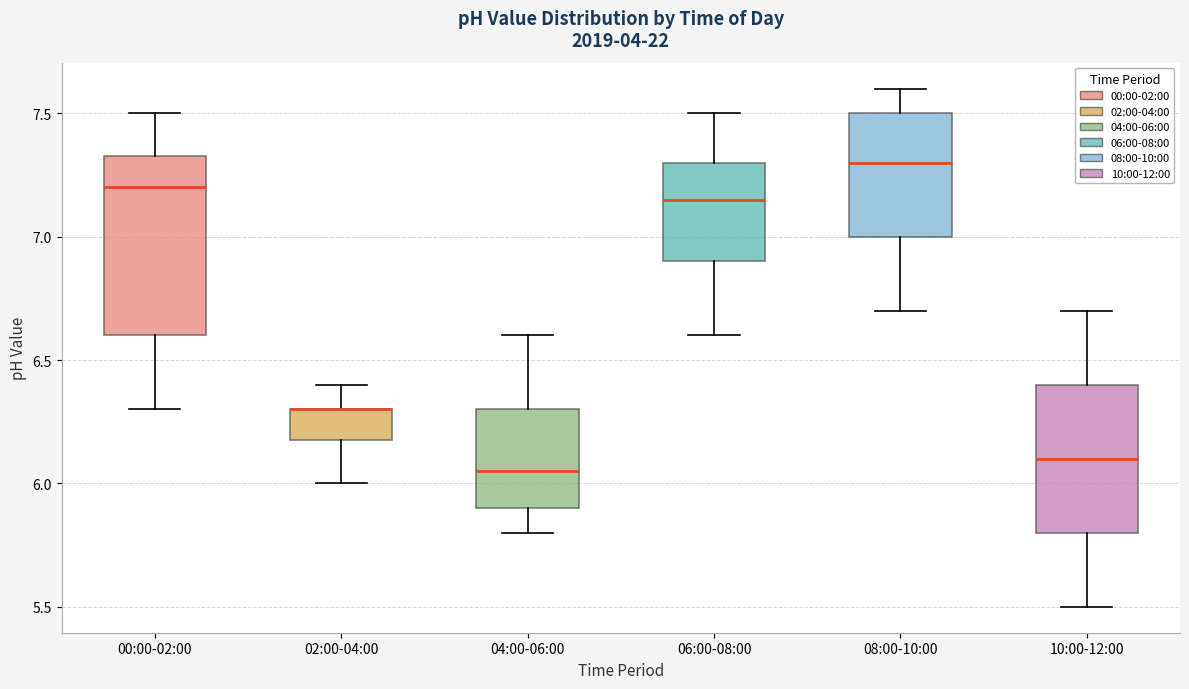

Reading left to right, read every box against the y-axis: the position of its median line, the range the box covers, and the ends of its whiskers. The values are not printed on the chart, so give them approximately, as read against the axis.

00:00-02:00: median 7.20, box 6.60 to 7.35, whiskers 6.30 to 7.50
02:00-04:00: median 6.30 (drawn on the box's upper edge), box 6.20 to 6.30, whiskers 6.00 to 6.40
04:00-06:00: median 6.05, box 5.90 to 6.30, whiskers 5.80 to 6.60
06:00-08:00: median 7.15, box 6.90 to 7.30, whiskers 6.60 to 7.50
08:00-10:00: median 7.30, box 7.00 to 7.50, whiskers 6.70 to 7.60
10:00-12:00: median 6.10, box 5.80 to 6.40, whiskers 5.50 to 6.70